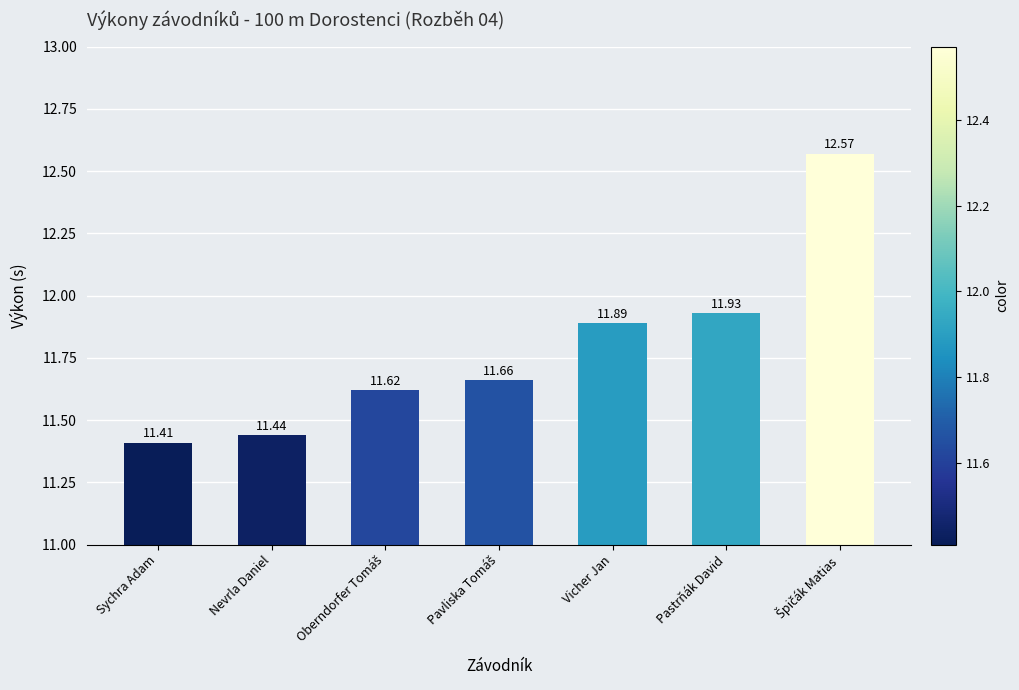

At which category does the chart reach its minimum across all series?

Sychra Adam